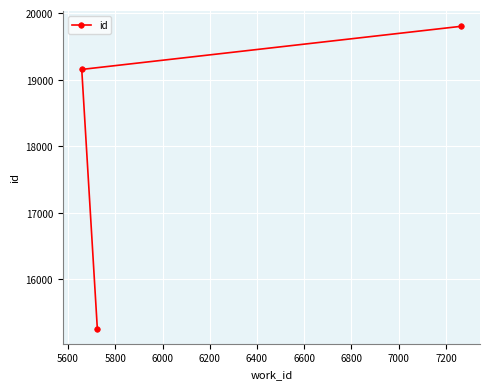

What is the difference between the maximum and second lowest values?

648